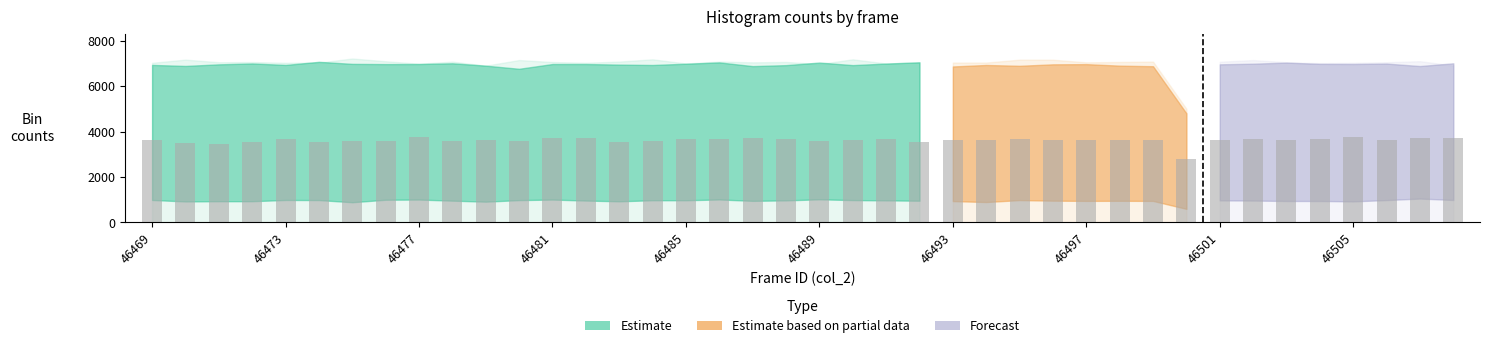

How many categories are shown in the chart?

40